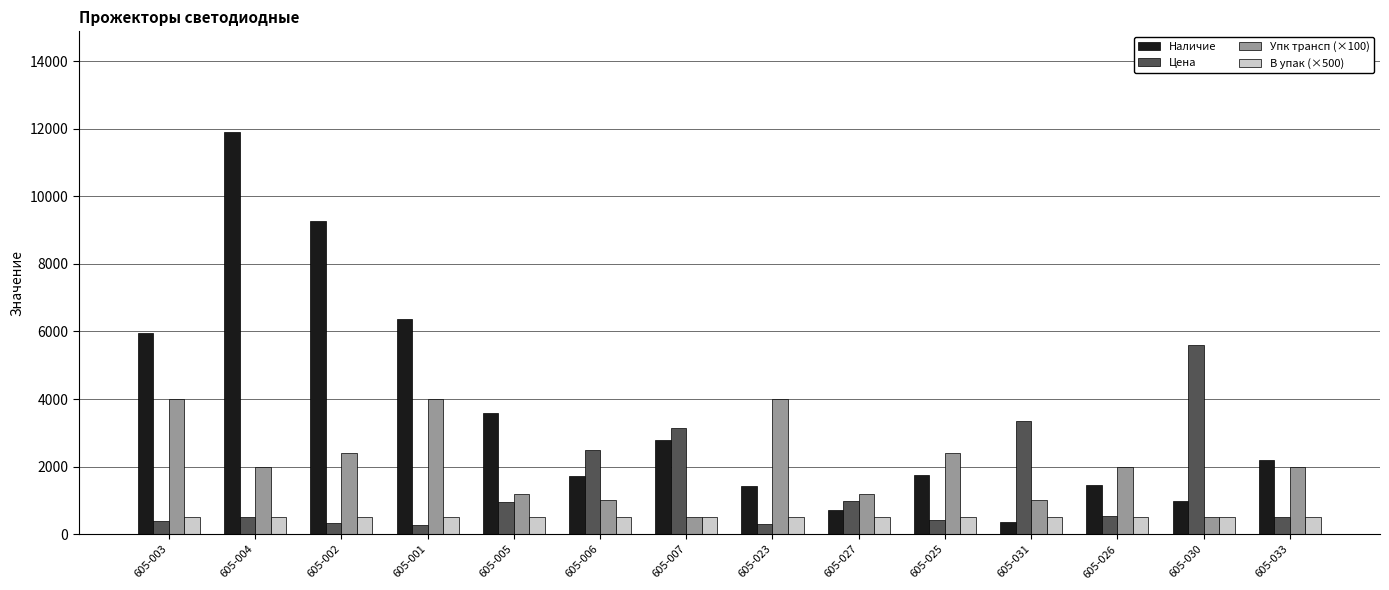

Is it true that Наличие equals 2371 at 605-006?

False